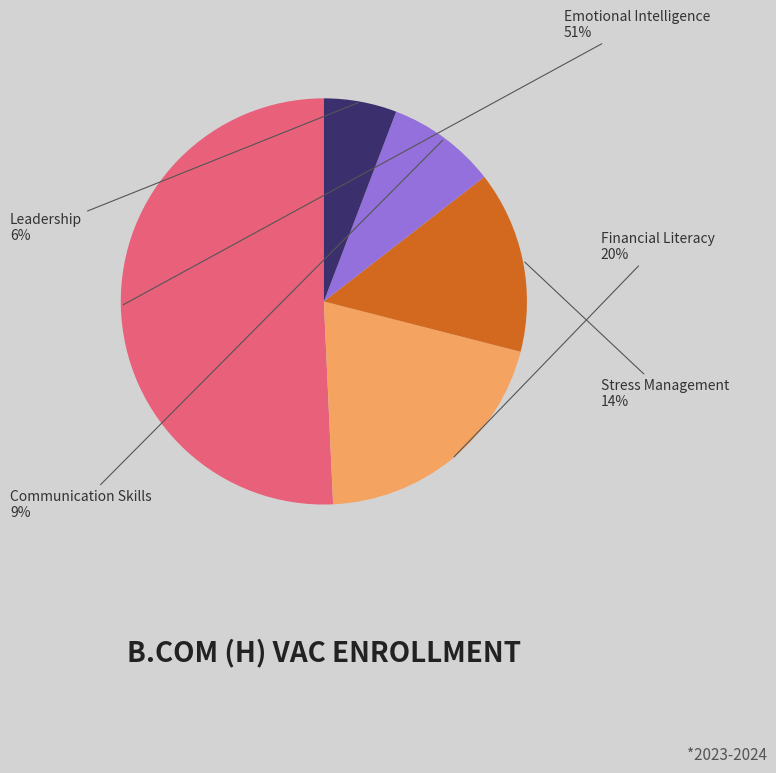

How many slices are in this pie chart?

5